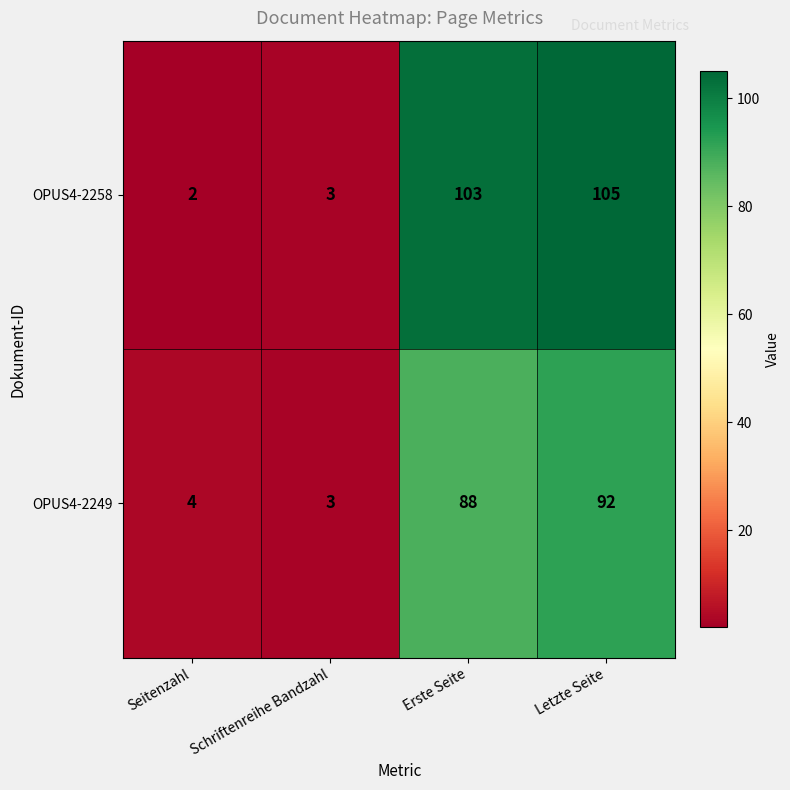

What is the highest value of the OPUS4-2258 series?

105